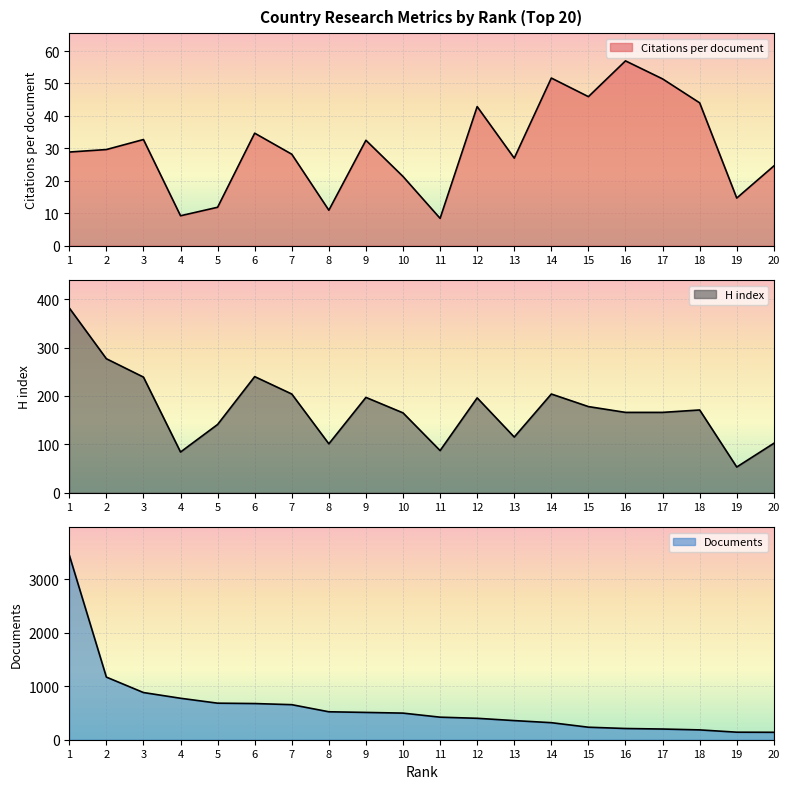

What is the maximum value for H index?

382.0